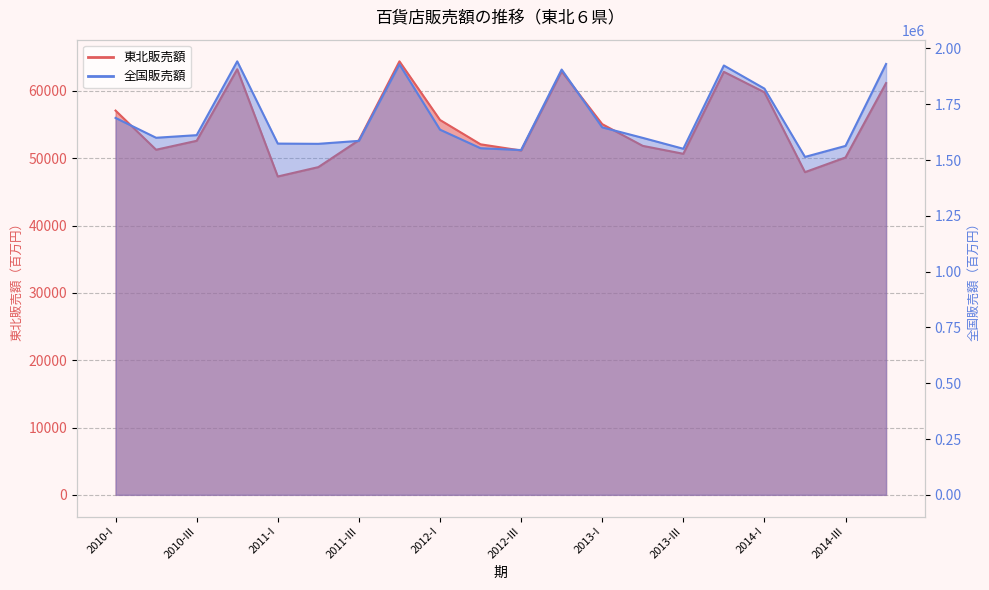

How many interior local peaks does the 全国販売額 series have?

4